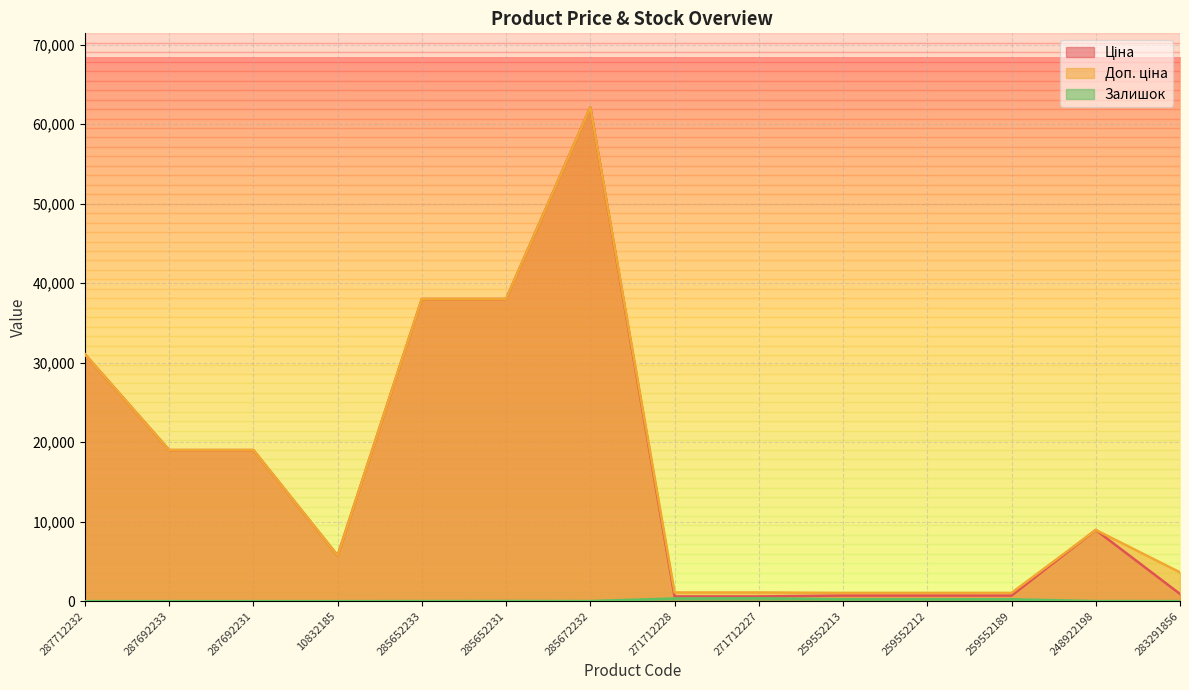

What is the maximum value for Доп. ціна?

62116.9